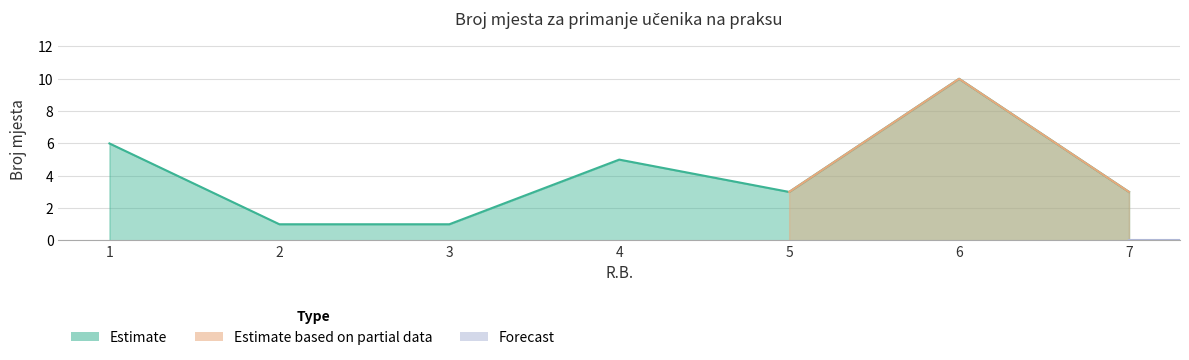

Count the number of categories in the chart.

7